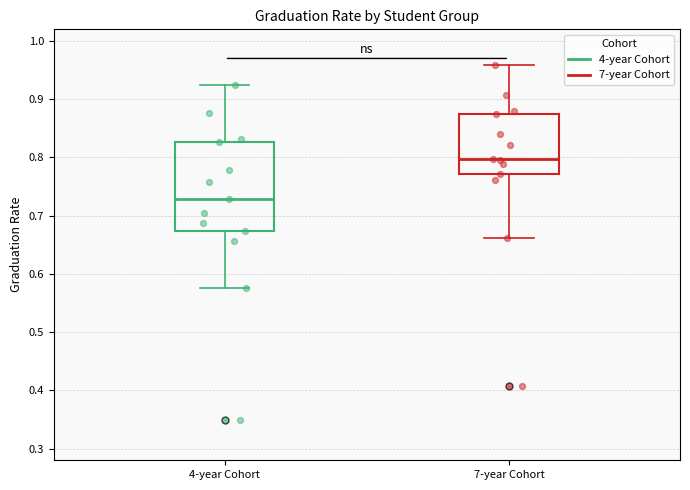

Reading left to right, transcribe this box plot: for each box, give where its median line is, the range the box spans, and where its two whiskers end, as read against the y-axis. The values are not printed on the chart, so give them approximately, as read against the axis.

4-year Cohort: median 0.73, box 0.67 to 0.83, whiskers 0.58 to 0.92
7-year Cohort: median 0.80, box 0.77 to 0.88, whiskers 0.66 to 0.96